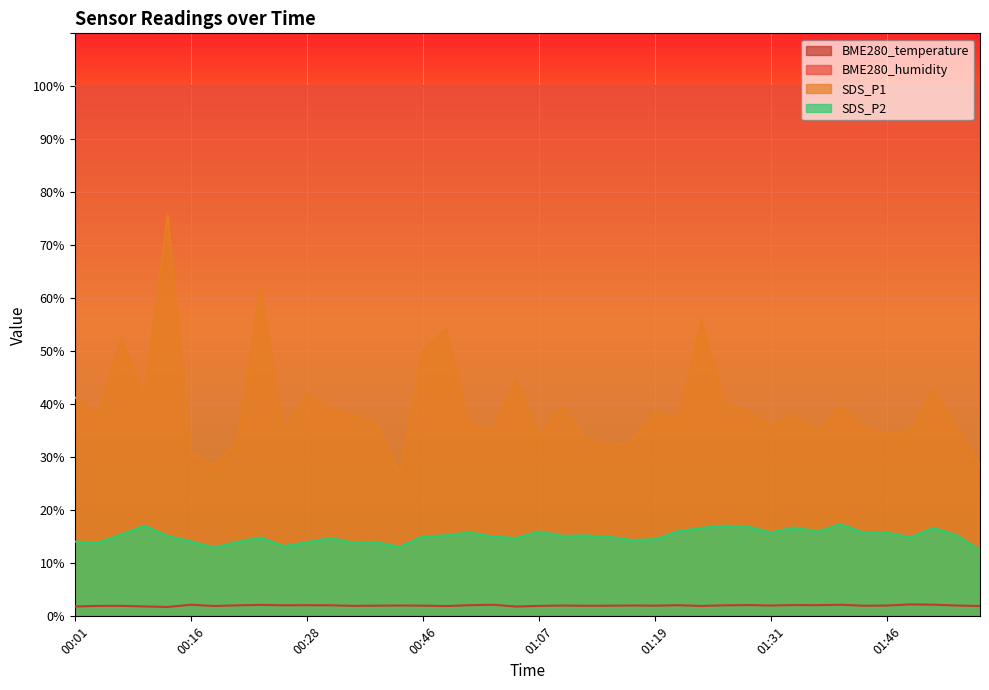

Read the BME280_temperature value at 00:19.

1.9